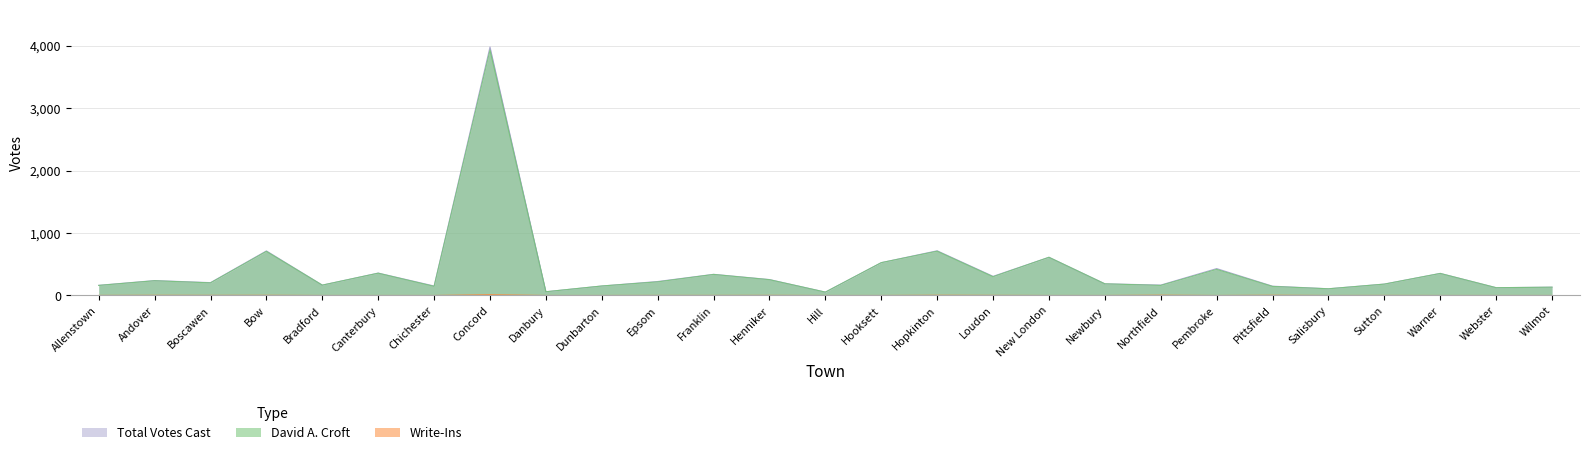

At Warner, list the series in order from largest to smallest.

Total Votes Cast, David A. Croft, Write-Ins